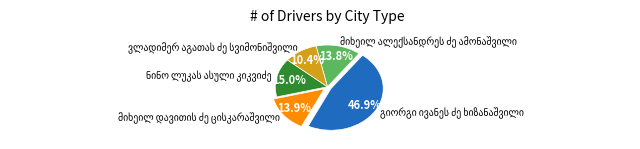

Is there a majority slice in this chart?

No